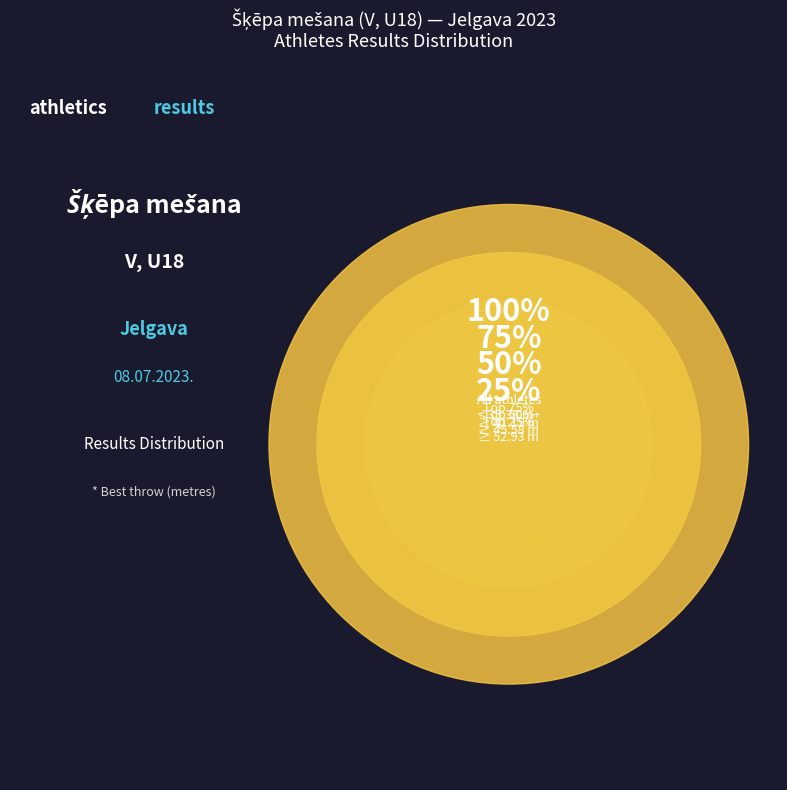

To the nearest percent, what is the difference between the largest and smallest slice percentages?

4%